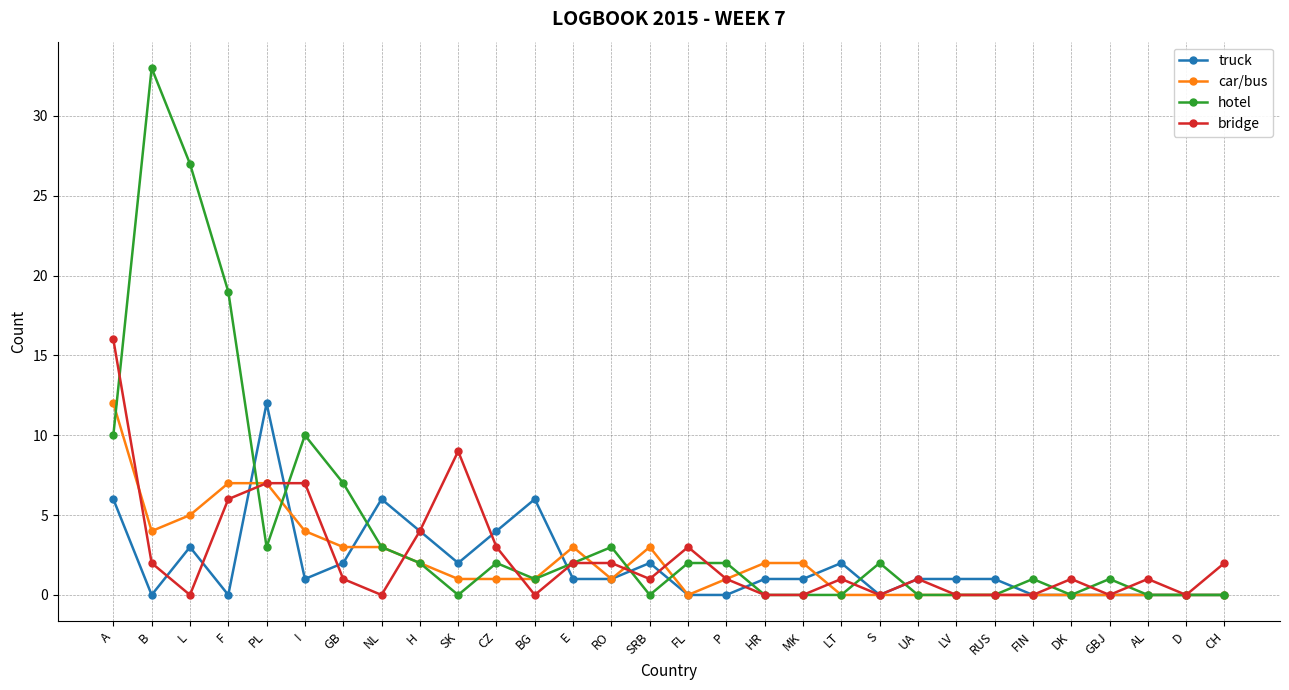

Count the number of categories in the chart.

30